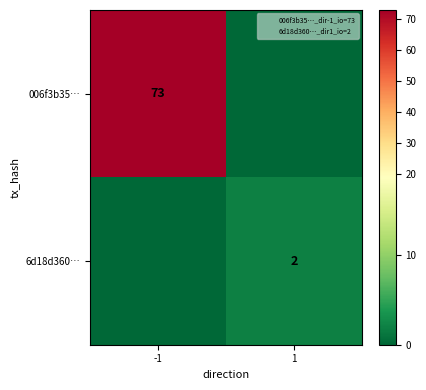

At how many categories does at least one series exceed 11?

1